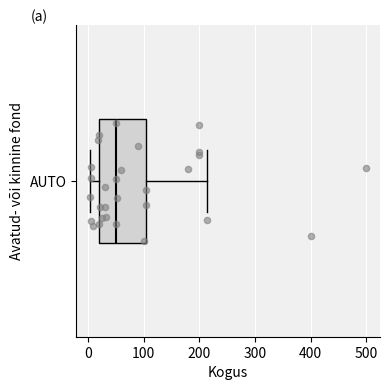

Where is the right edge of the box for AUTO on the x-axis? The values are not printed on the chart, so give them approximately, as read against the axis.

110